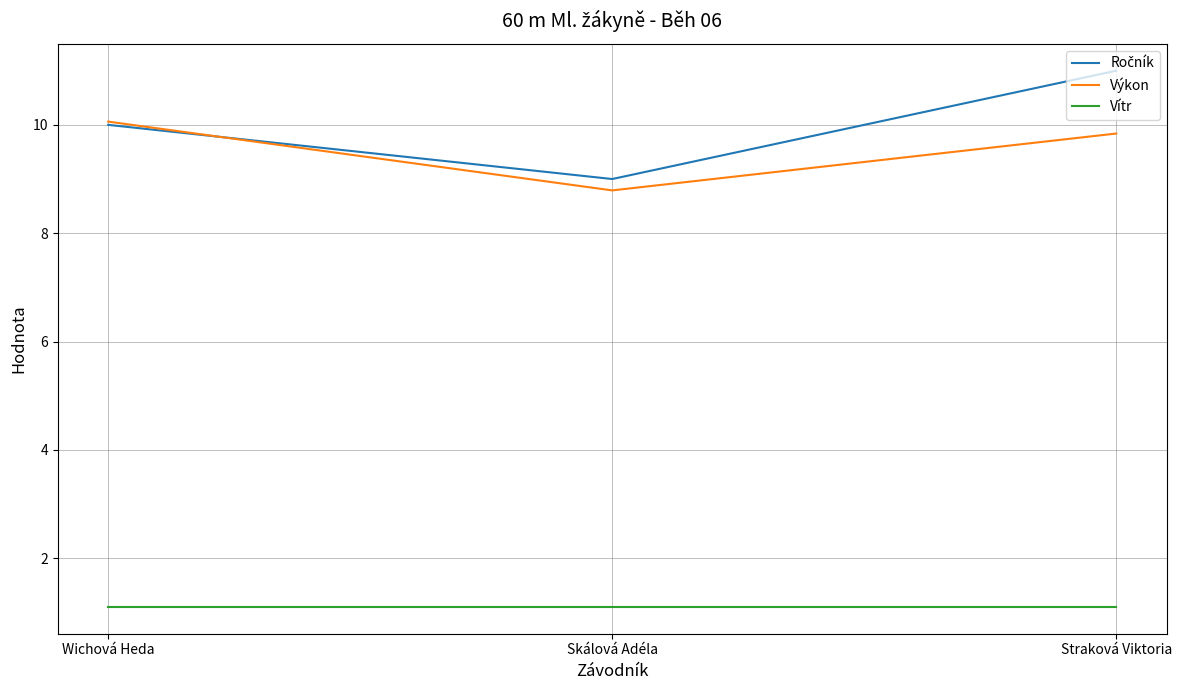

What is the approximate value of Vítr at Straková Viktoria?

1.1